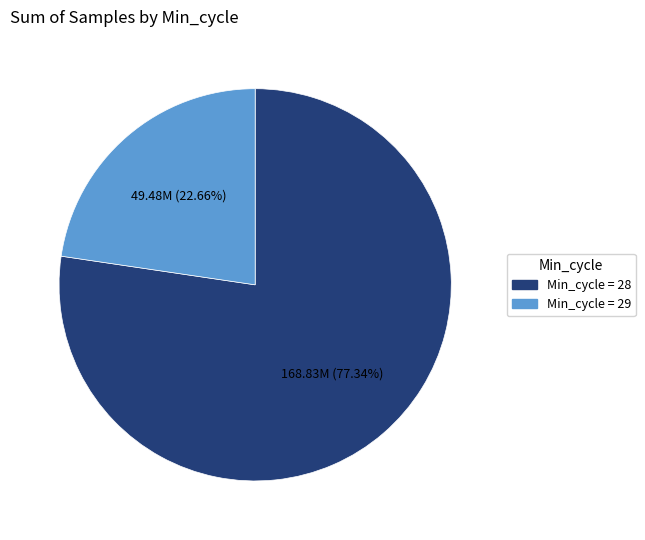

Is there a majority slice in this chart?

Yes